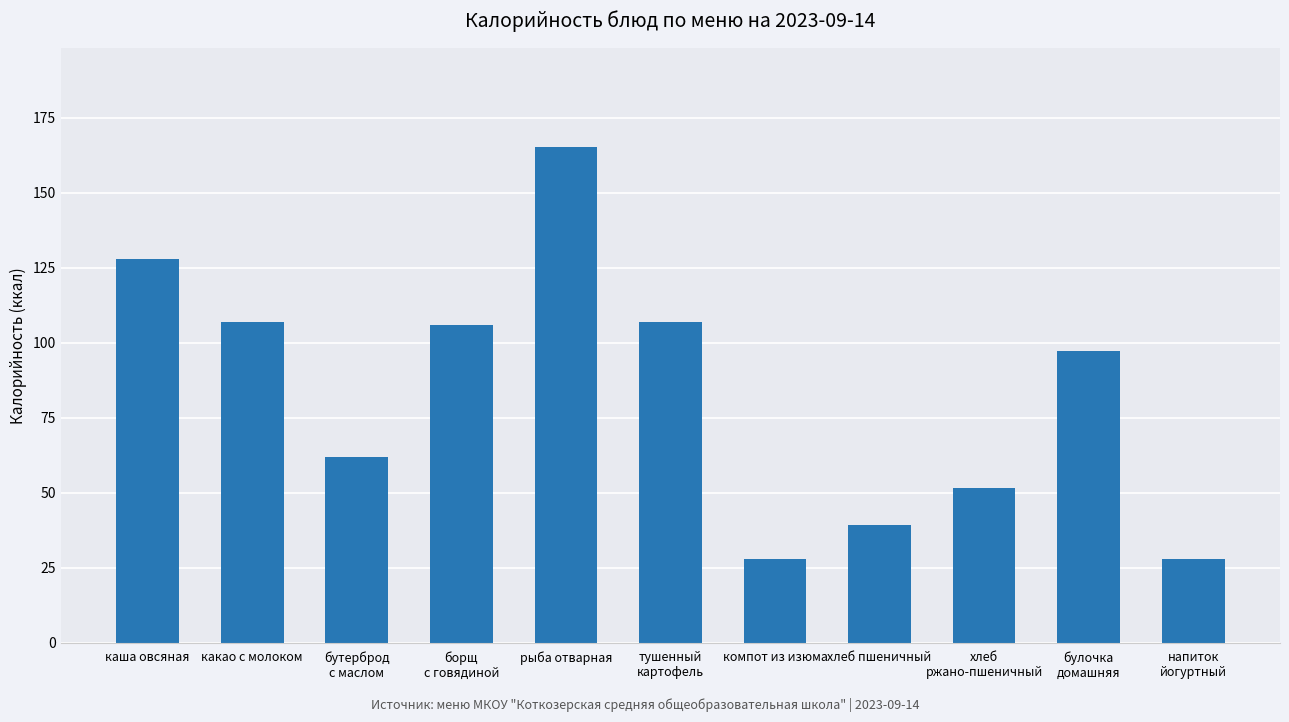

What is the minimum value shown in the chart?

28.0